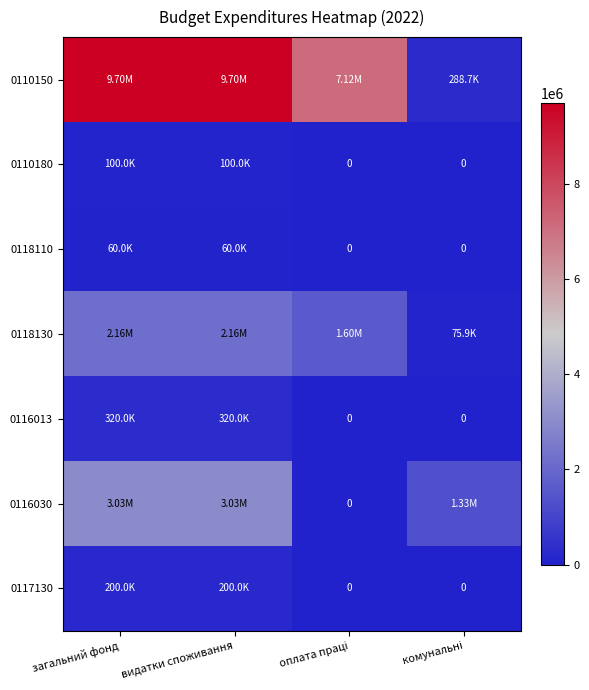

How many distinct data groups are displayed?

7